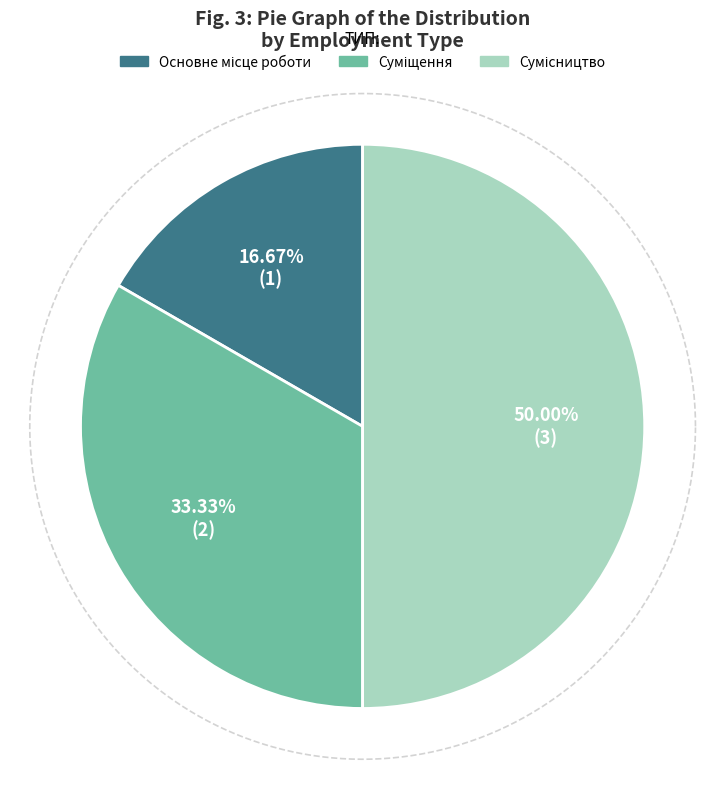

True or false: Сумісництво accounts for 38% of the total.

False